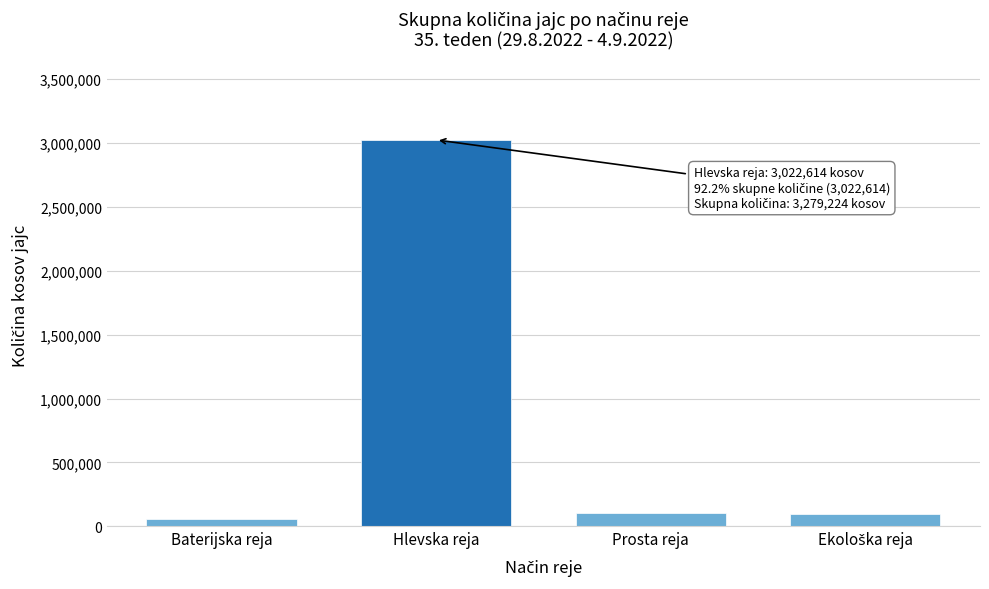

Reading left to right, transcribe all the data shown in this chart.

54680	3022614	108610	93320